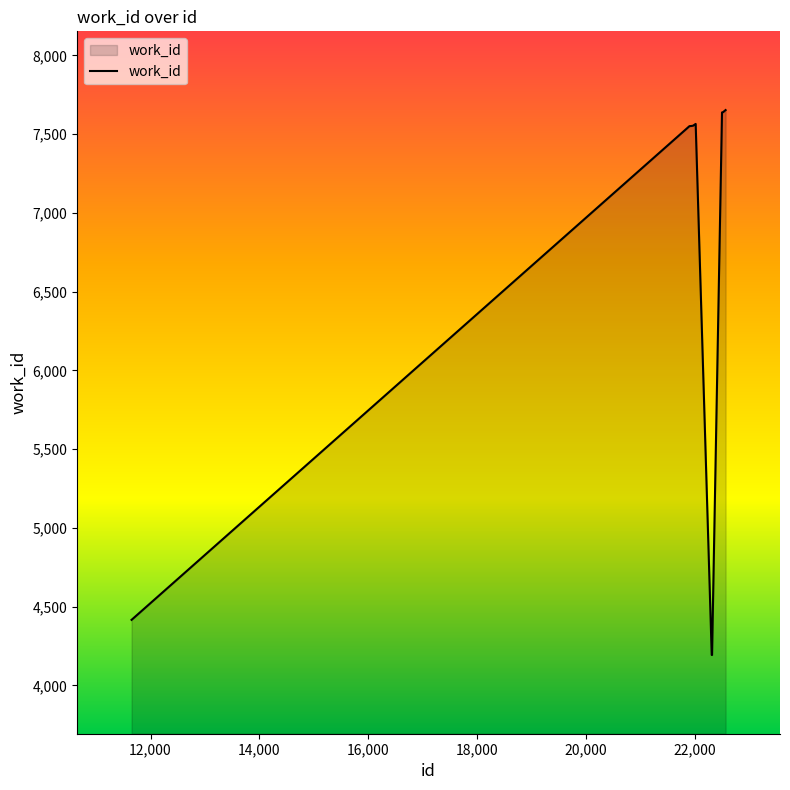

What is the smallest value displayed?

4193